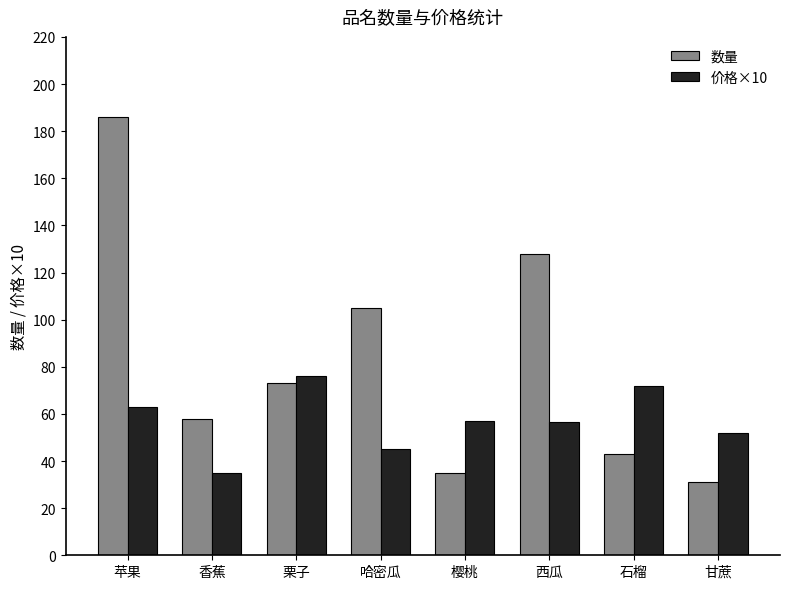

What is the label of the 5th bar from the right?

哈密瓜